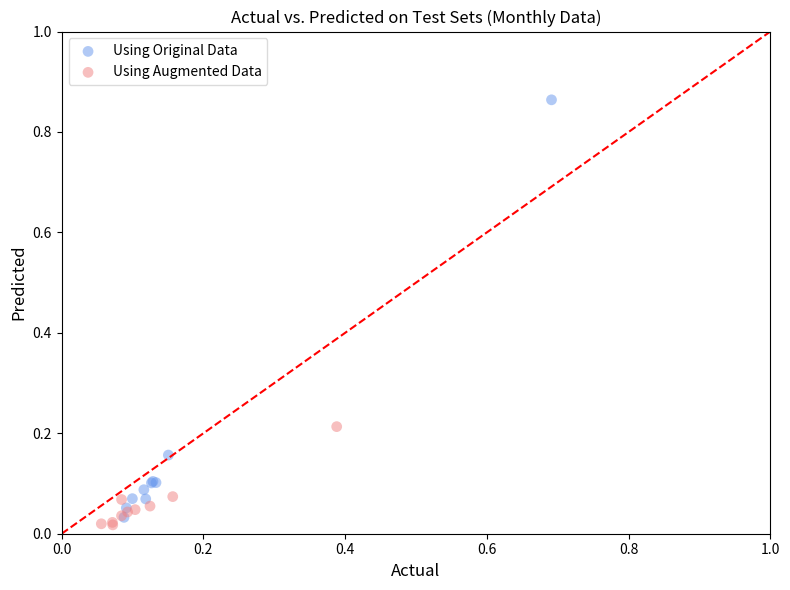

Which series has the widest spread of Y values?

Using Original Data